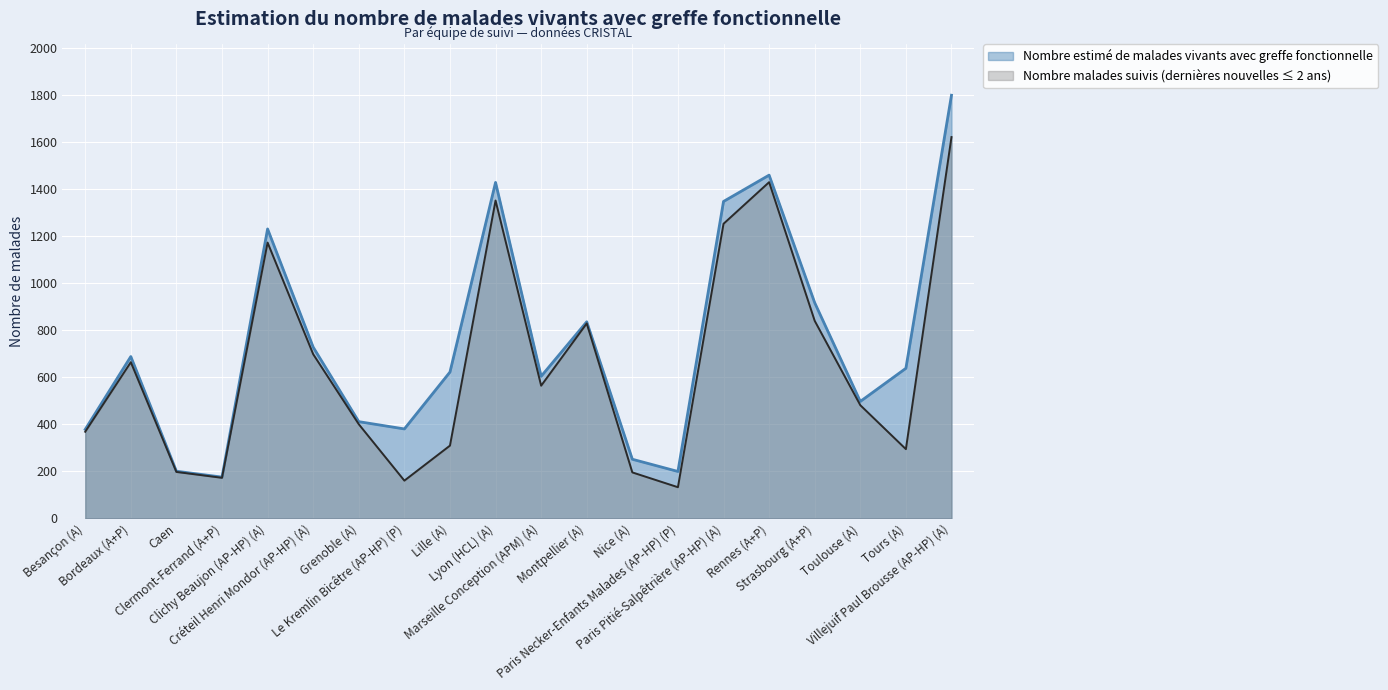

Rank the series by their maximum value, from lowest to highest.

Nombre malades suivis (dernières nouvelles ≤ 2 ans), Nombre estimé de malades vivants avec greffe fonctionnelle